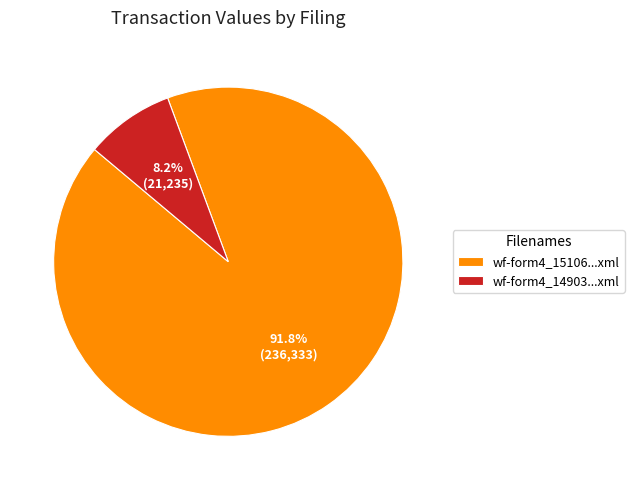

Does any single category account for the majority?

Yes